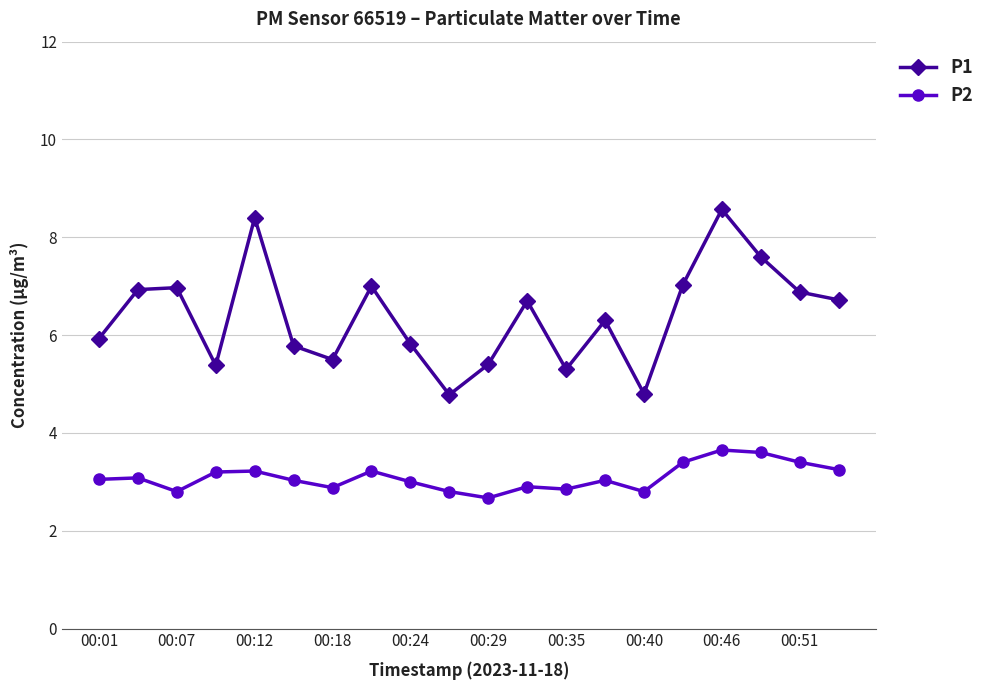

What is the smallest value displayed?

2.7